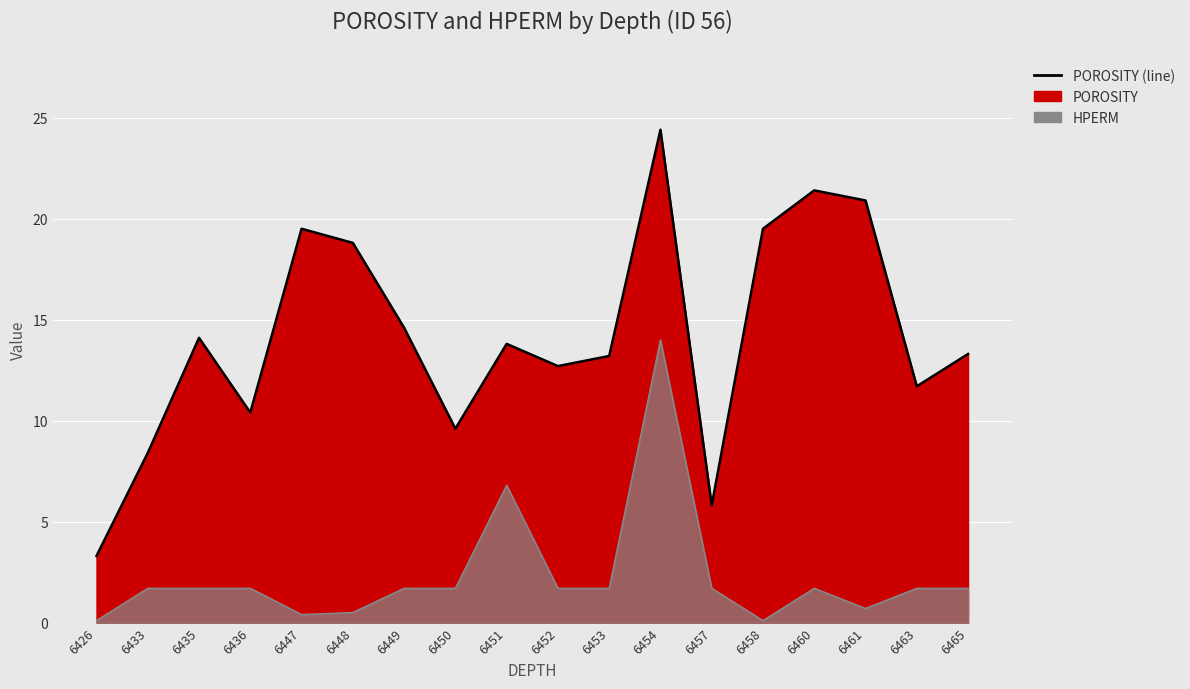

What is the maximum value shown in the chart?

24.4